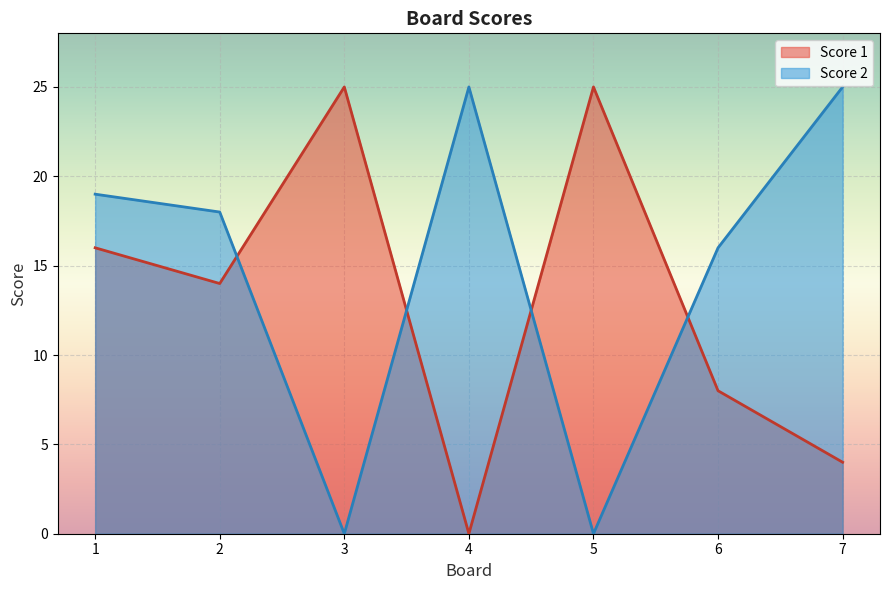

Reading left to right, extract all data points from this chart.

Score 1: 16	14	25	0	25	8	4
Score 2: 19	18	0	25	0	16	25